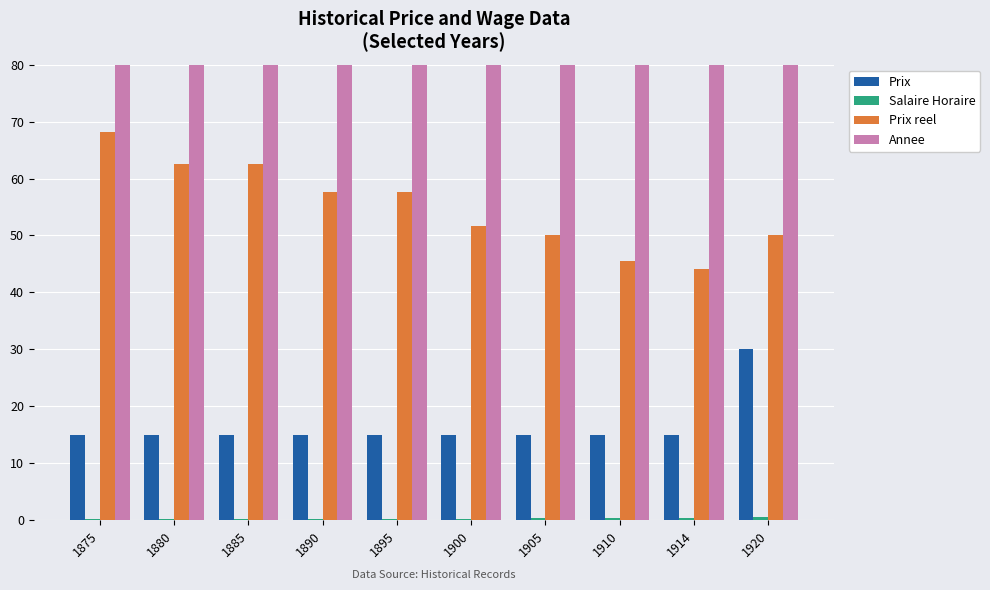

What is the difference between the highest and lowest values at 1885?

1884.8